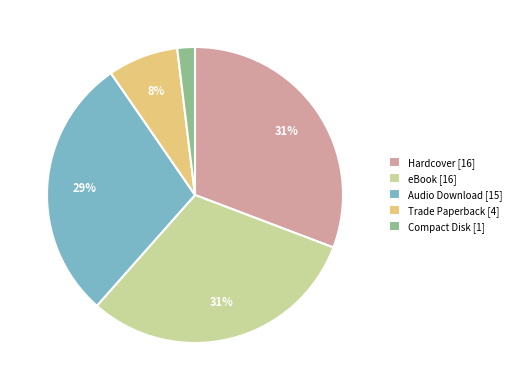

Which category has the smallest portion of the pie?

Compact Disk [1]